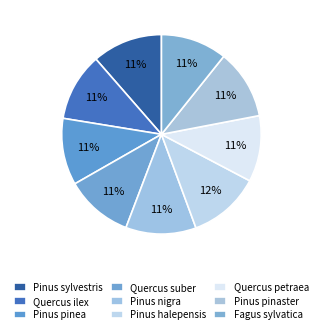

Does Pinus halepensis represent more than half of the total?

No